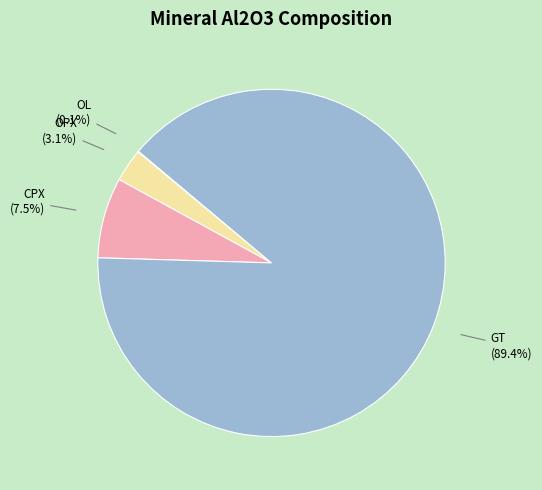

Which slice is the largest?

GT